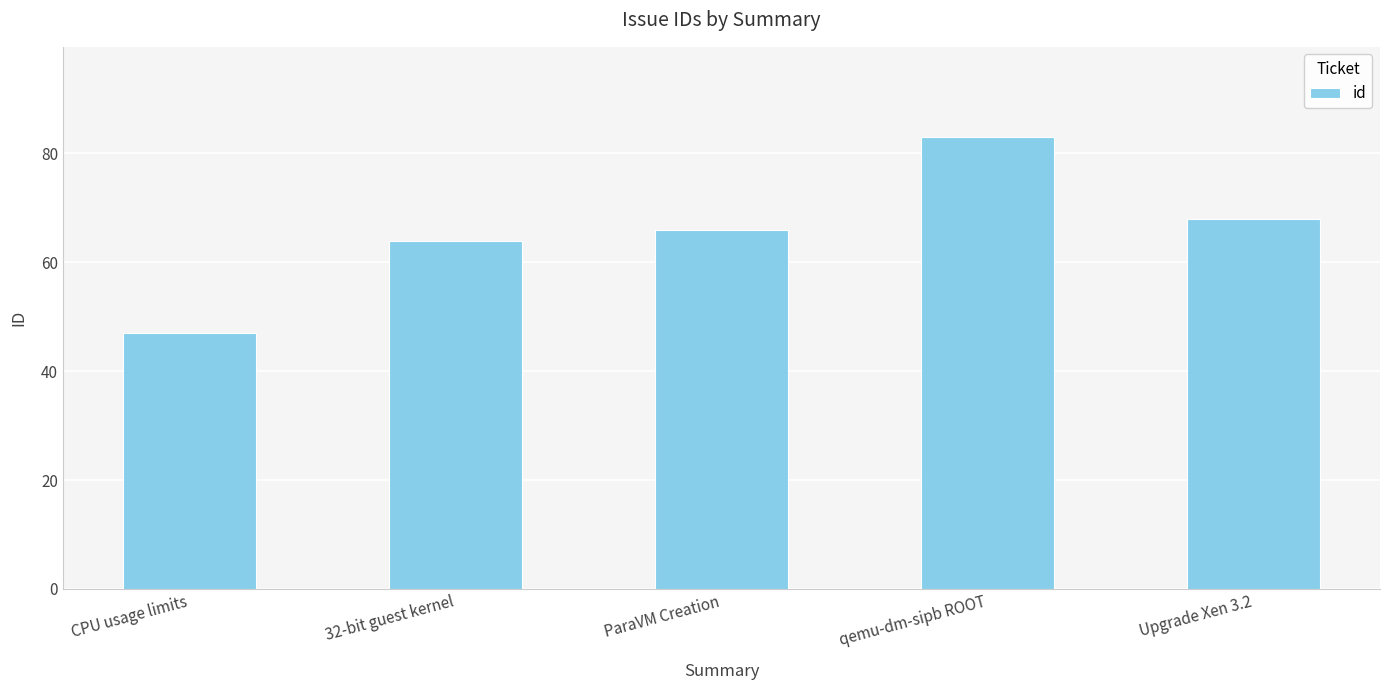

Is it true that the value at 32-bit guest kernel is 43?

False